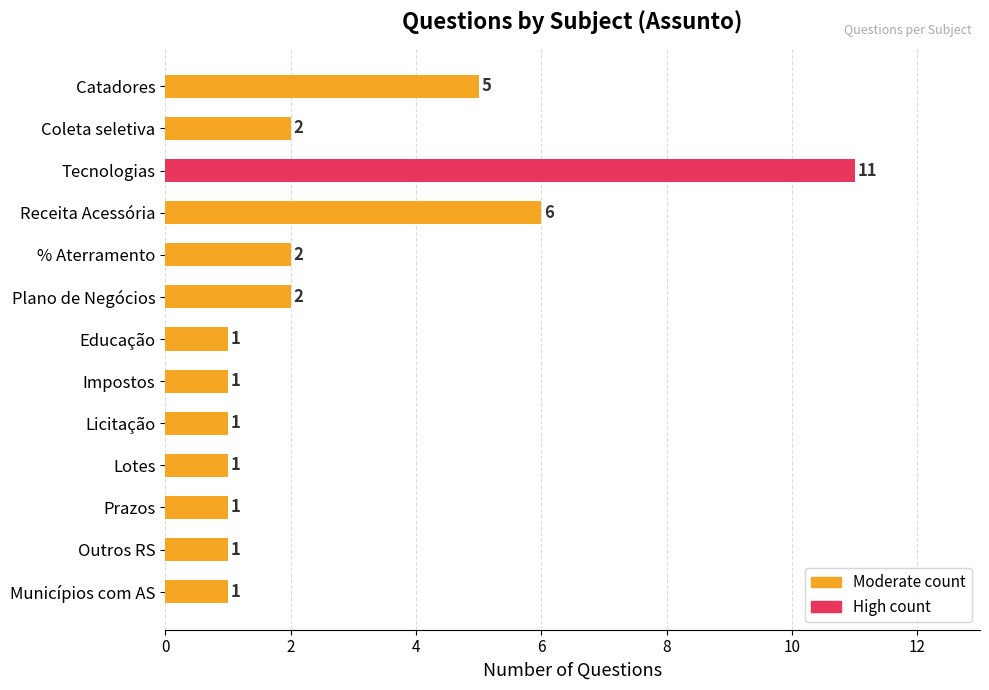

What is the change in value from Tecnologias to Plano de Negócios?

-9